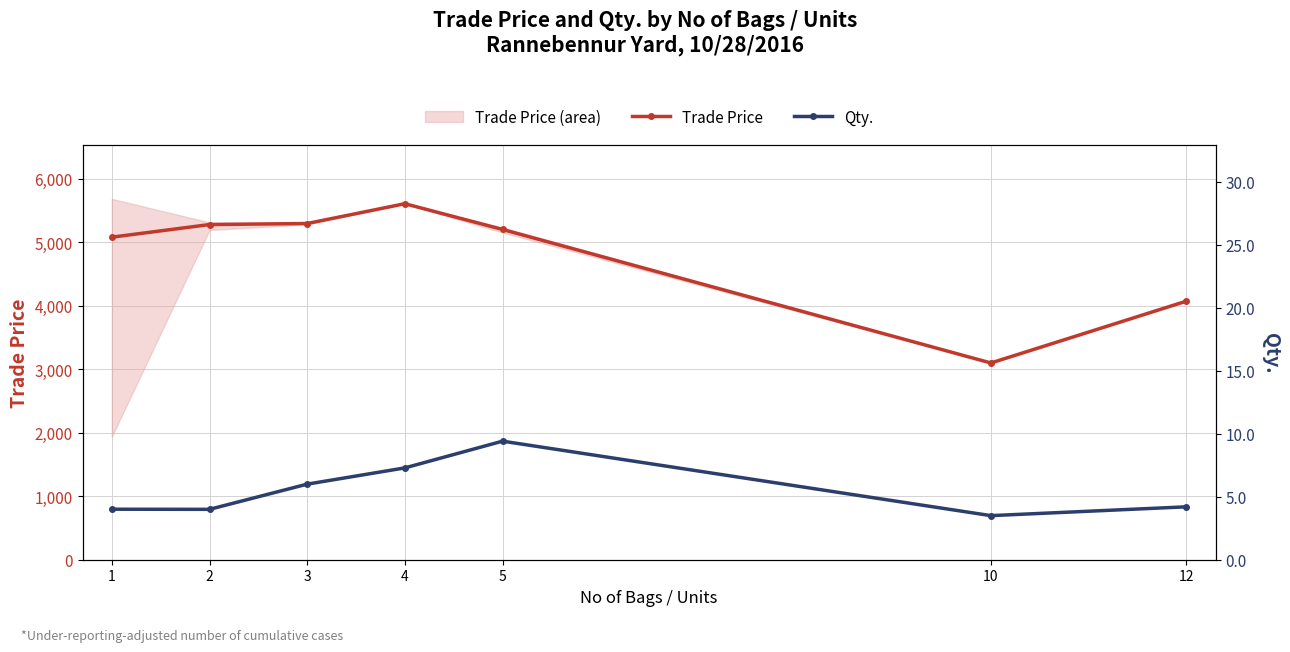

How many interior local peaks does the Trade Price series have?

1